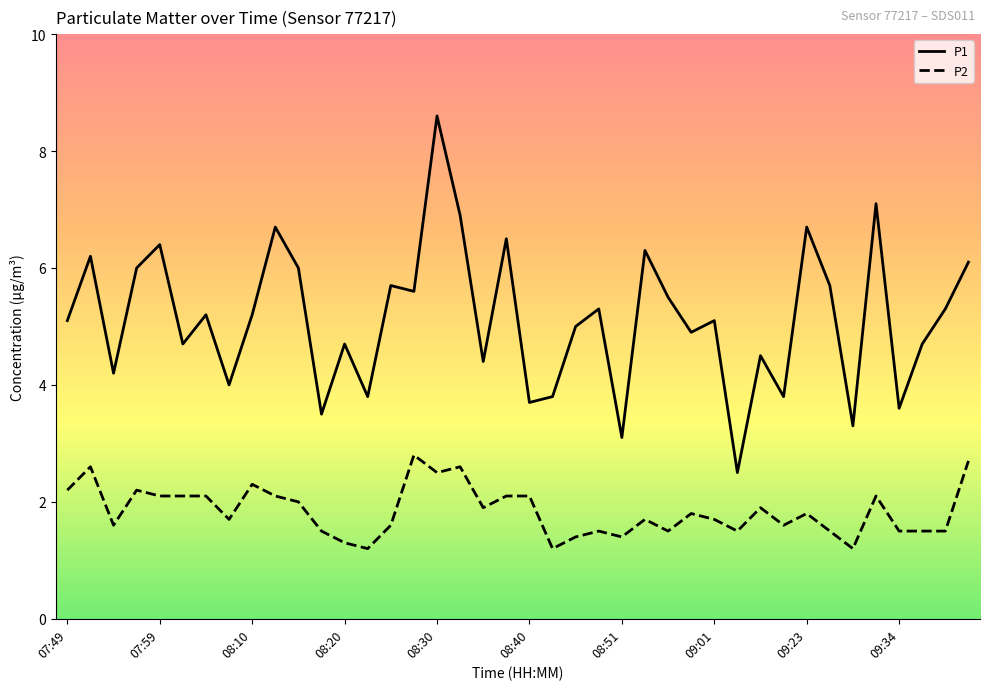

True or false: P1 and P2 intersect in this chart.

False